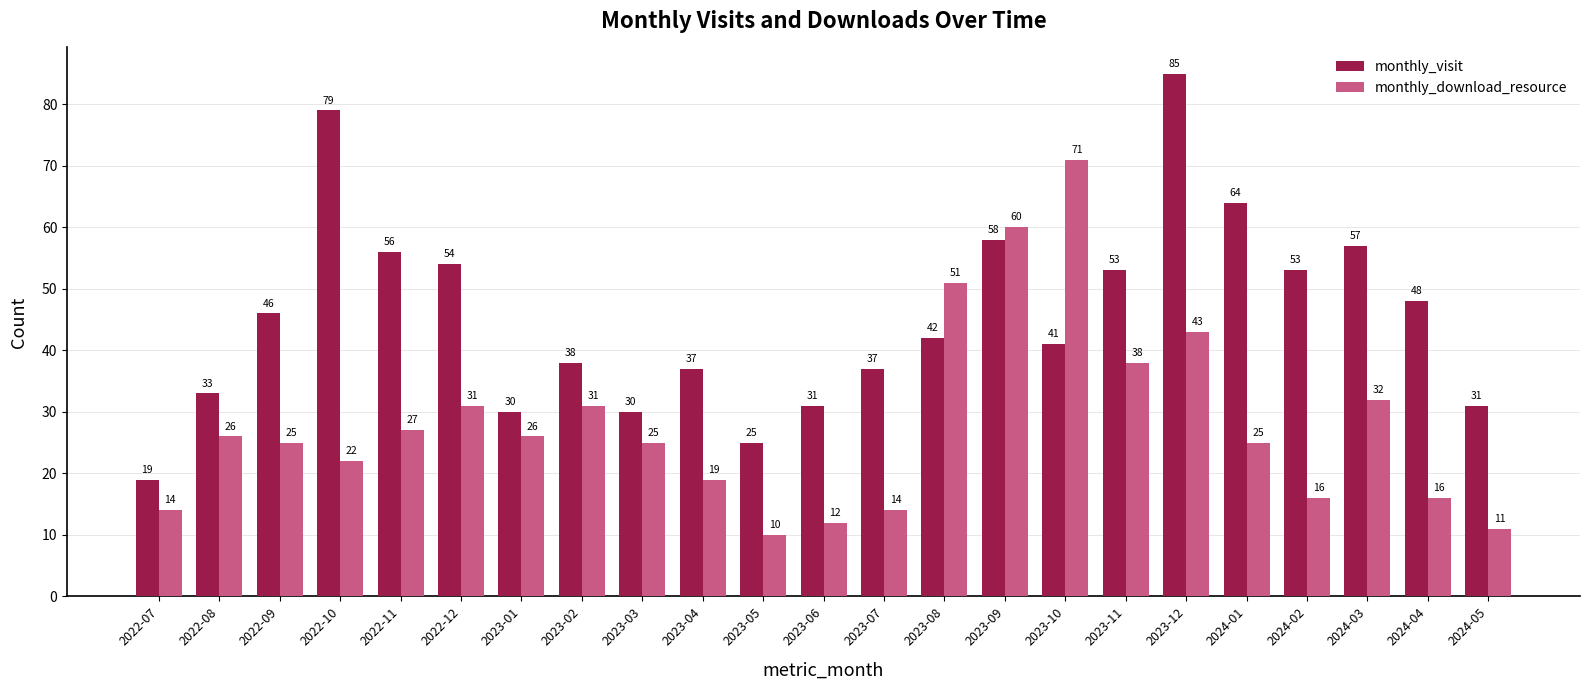

What are all the series names shown in the legend?

monthly_visit, monthly_download_resource